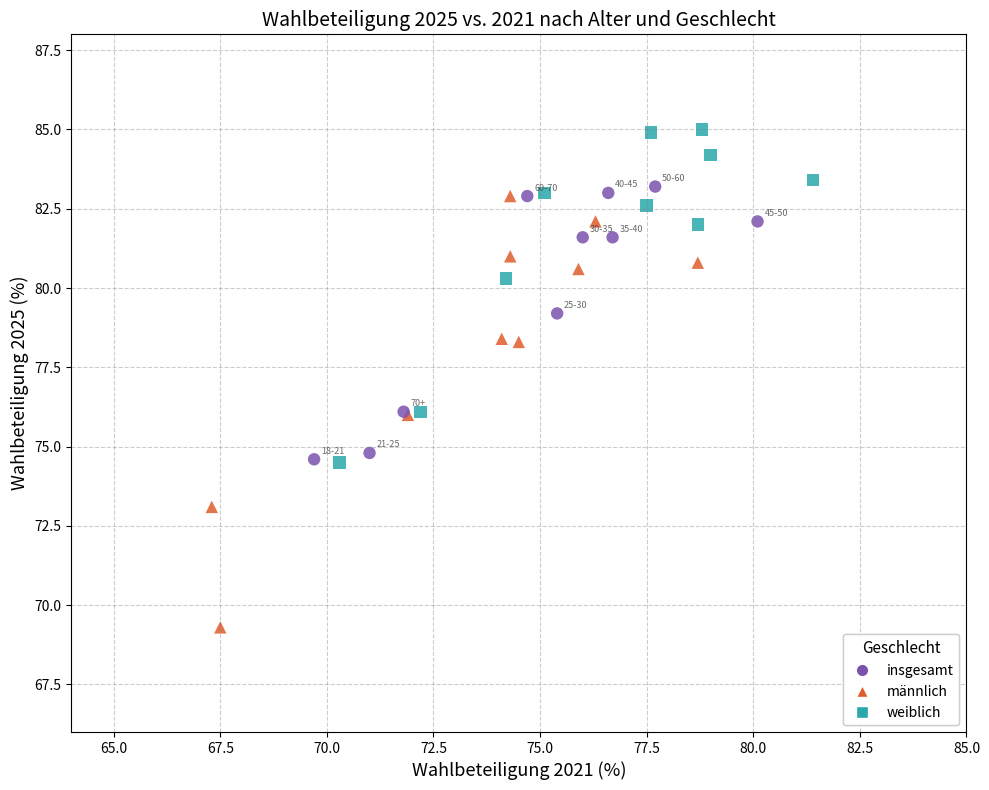

Which series contains the lowest Y value?

männlich